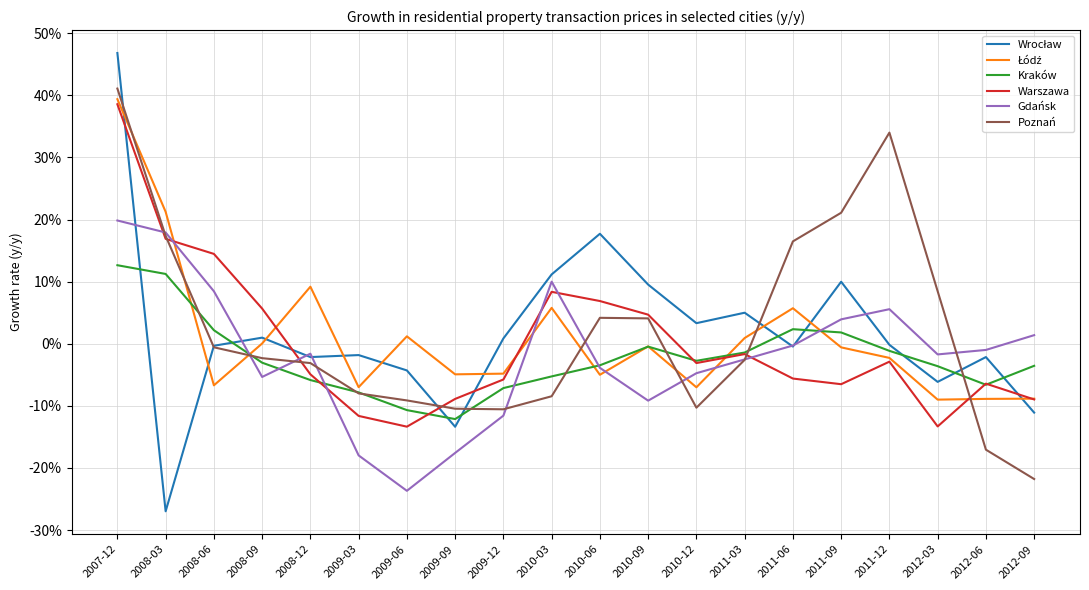

What is the highest value of the Poznań series?

0.4